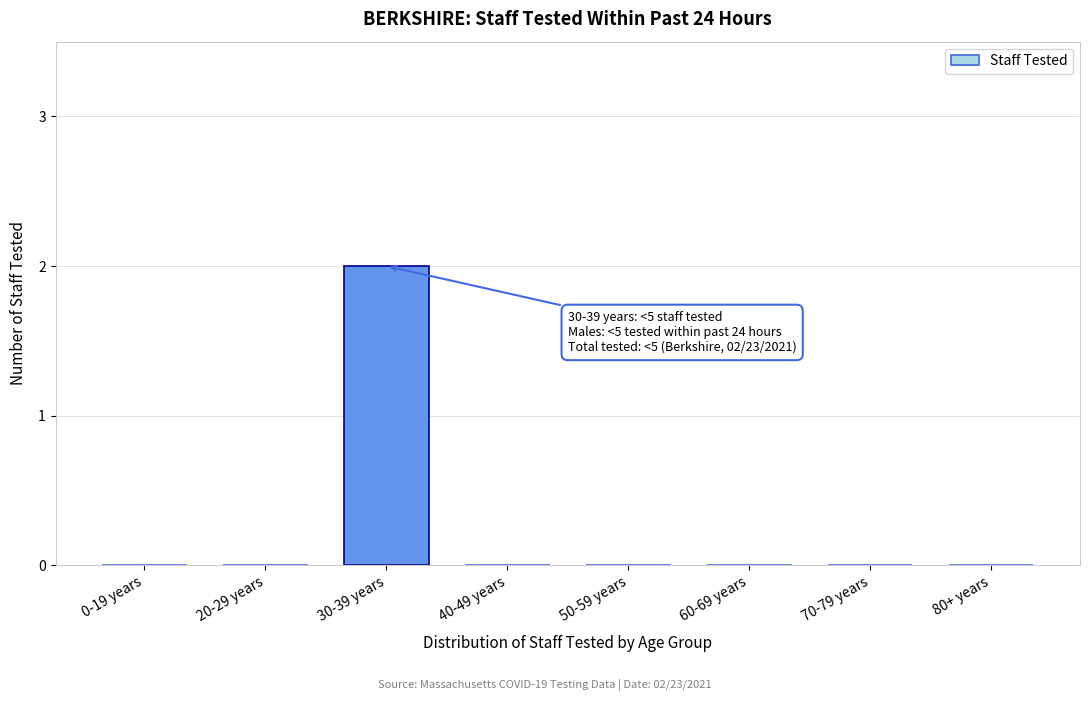

Reading left to right, what are all the values shown in this chart?

0-19 years=0	20-29 years=0	30-39 years=2	40-49 years=0	50-59 years=0	60-69 years=0	70-79 years=0	80+ years=0